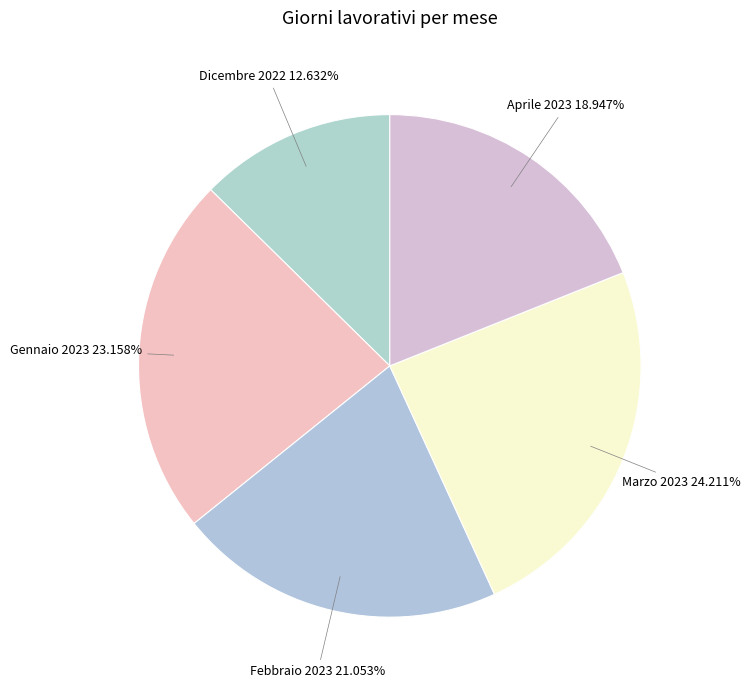

How many slices are in this pie chart?

5